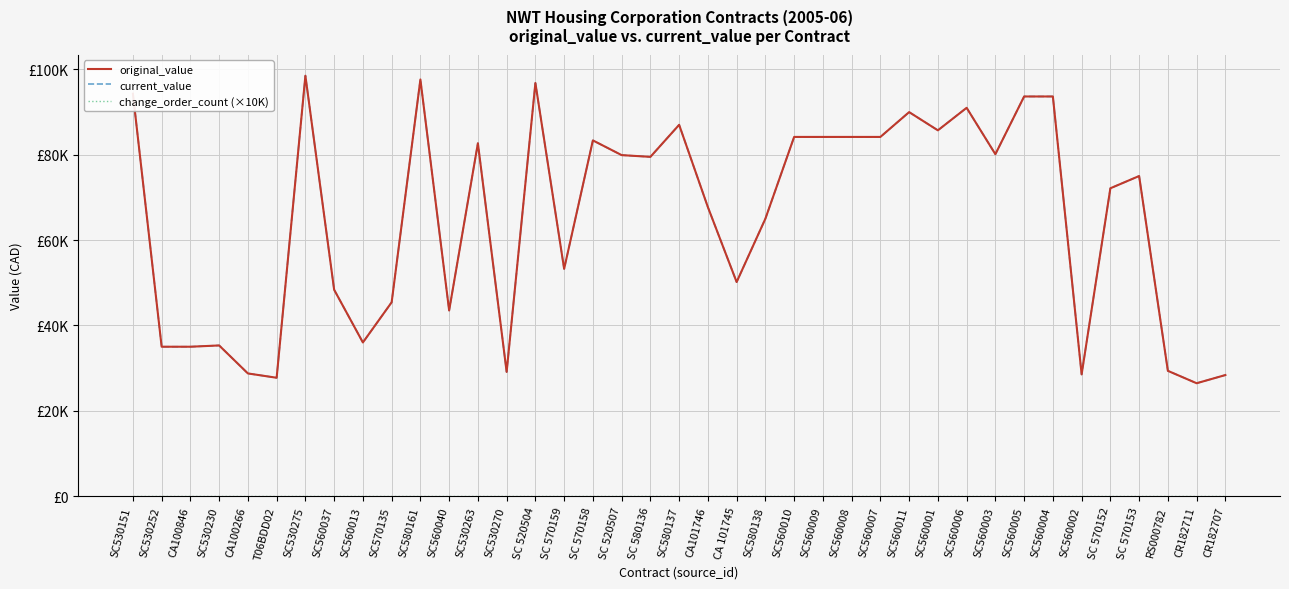

What is the label of the 9th point from the right?

SC560003